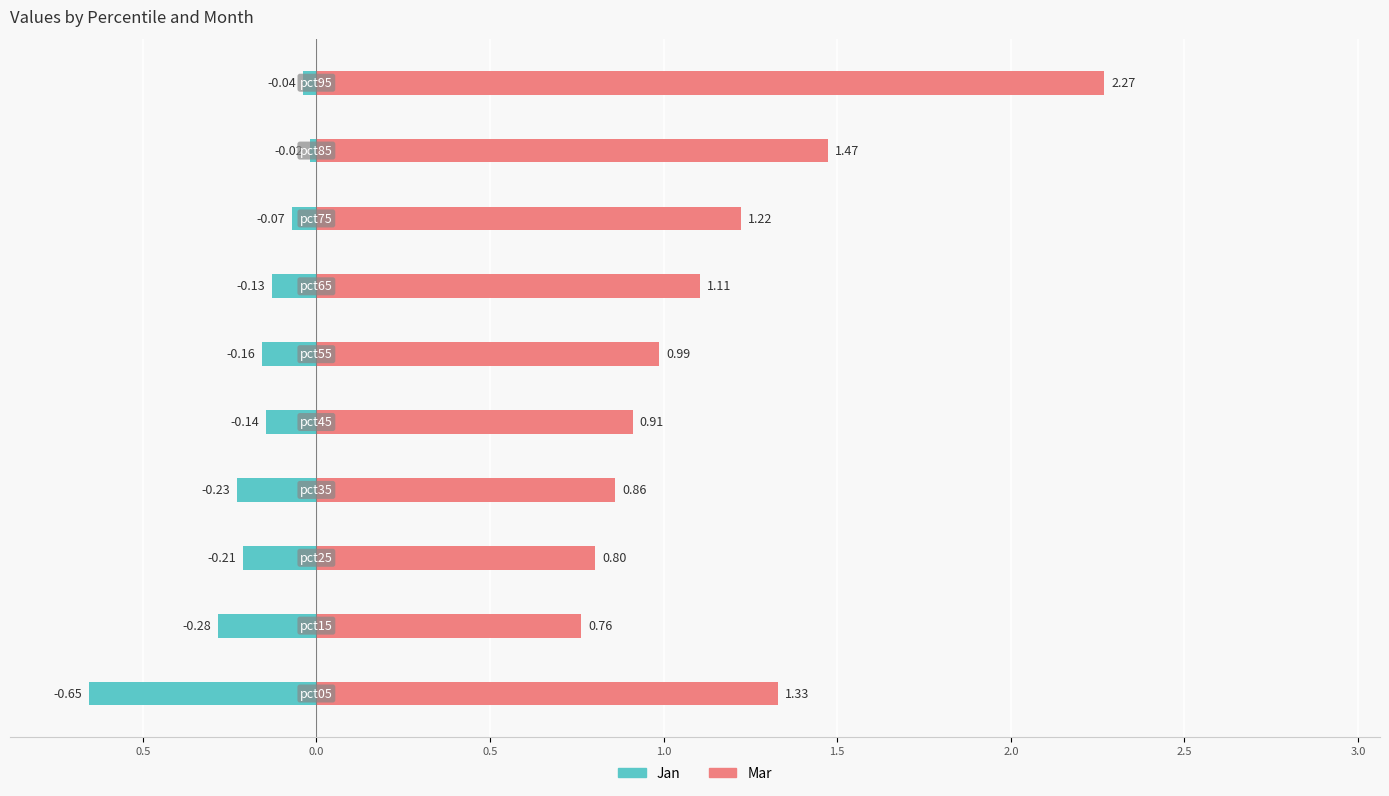

How many bars are there in each group?

2